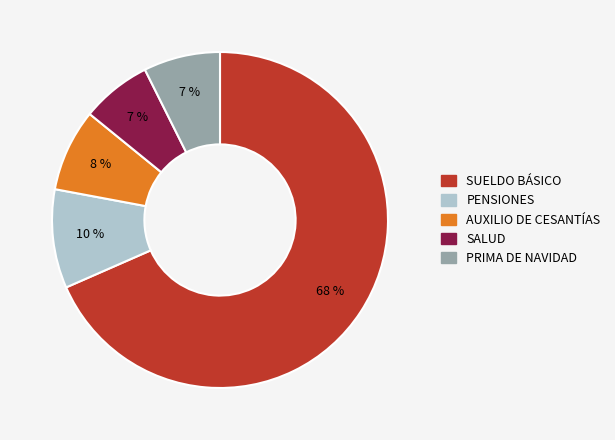

What percentage is the PENSIONES slice, to the nearest percent?

10%